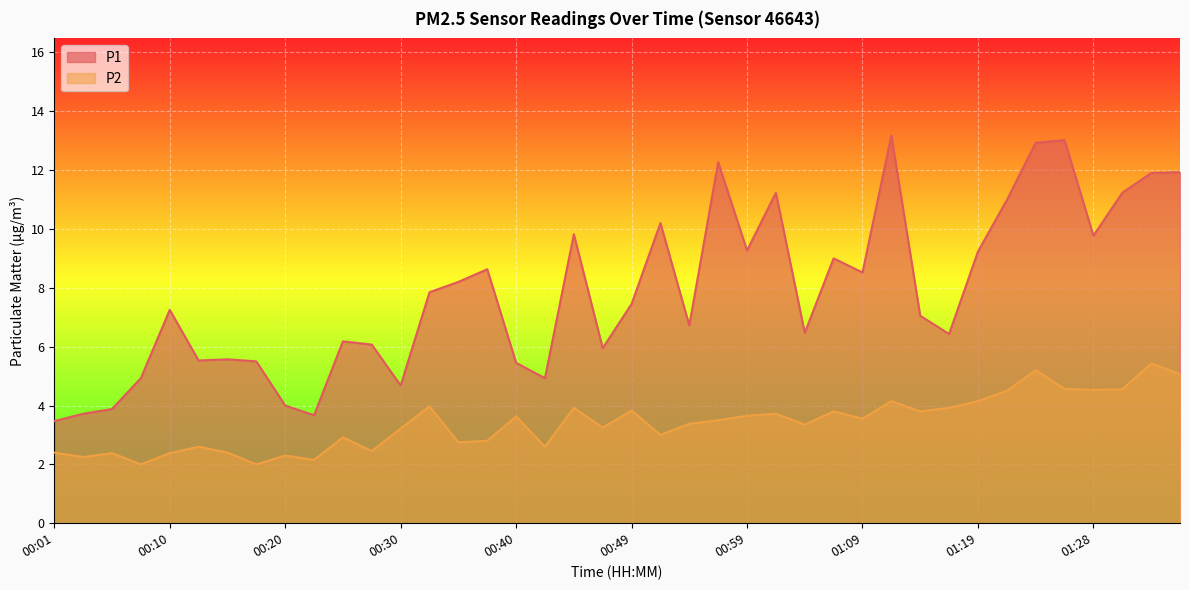

The P2 series shows 3.4 at 00:54. True or false?

True